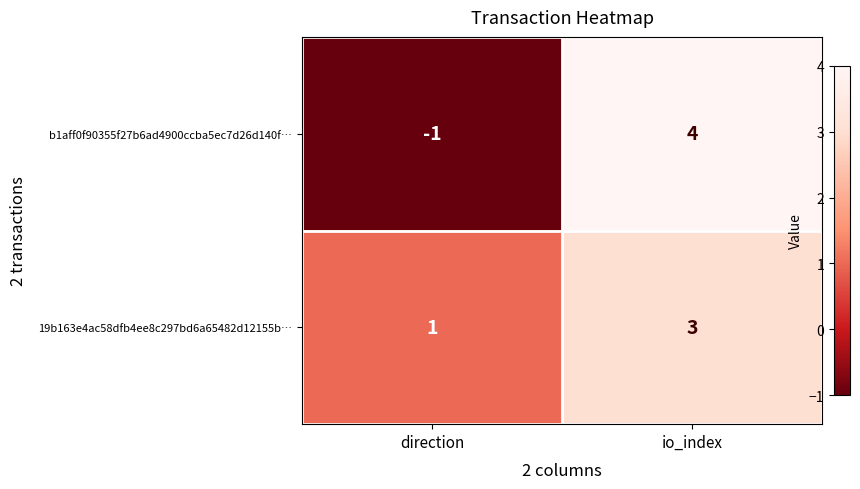

The value of b1aff0f90355f27b6ad4900ccba5ec7d26d140f… at direction is -1. True or false?

True